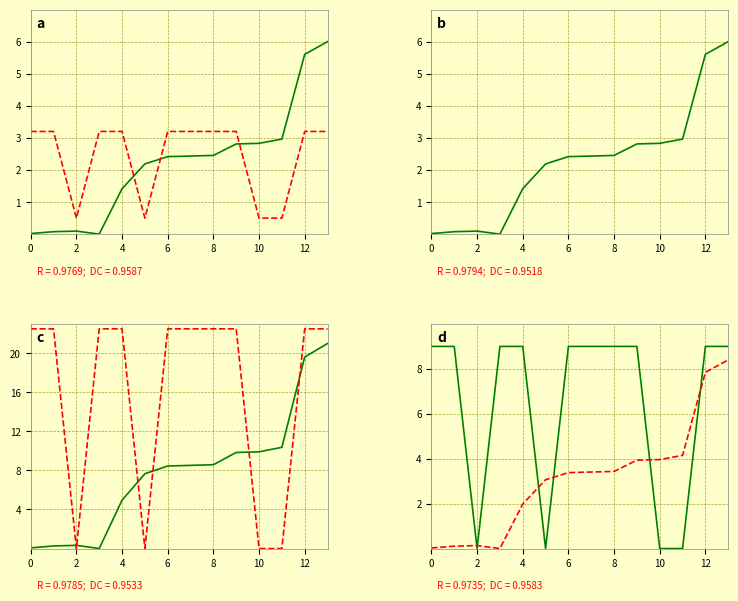

At which label is % Done (scaled) closest to 4?

10